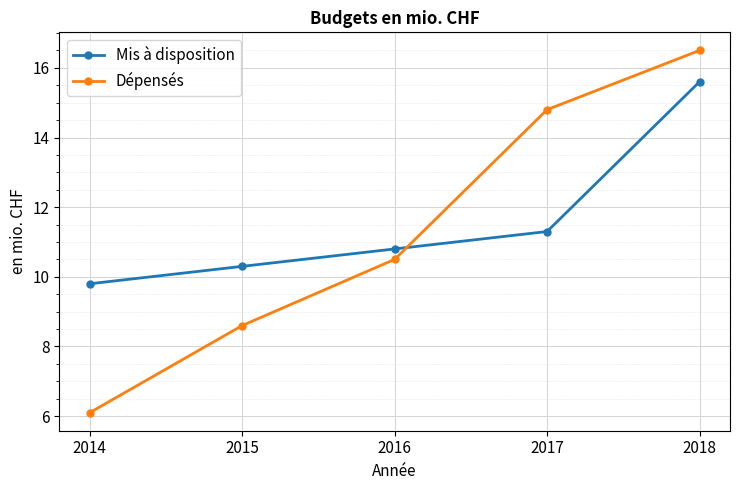

What are all the series names shown in the legend?

Mis à disposition, Dépensés